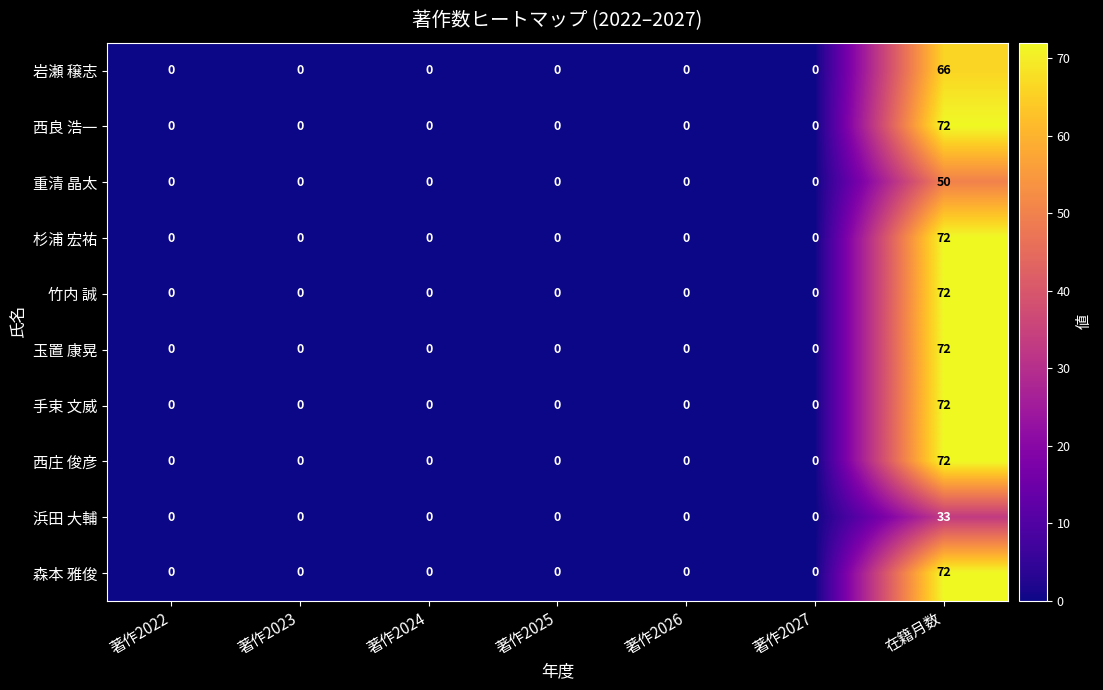

Is it true that 竹内 誠 equals -22 at 著作2026?

False